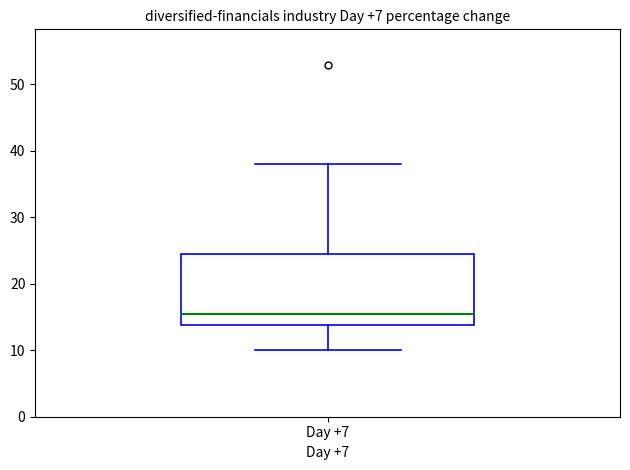

Transcribe this box plot: give where the median line is, the range the box spans, and where the two whiskers end, as read against the y-axis. The values are not printed on the chart, so give them approximately, as read against the axis.

median 16, box 14 to 25, whiskers 10 to 38